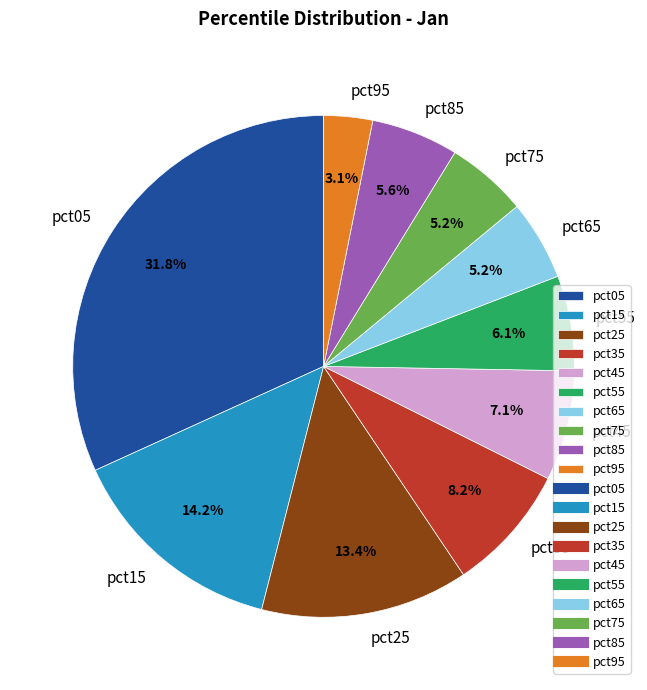

Count the number of slices in the pie.

10